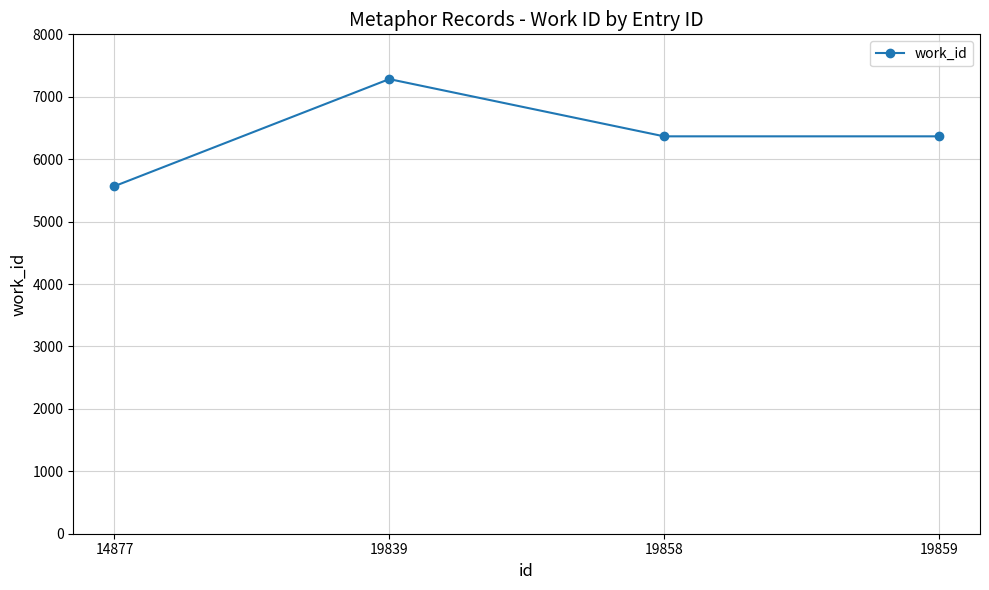

The value at 19839 is 7283. True or false?

True